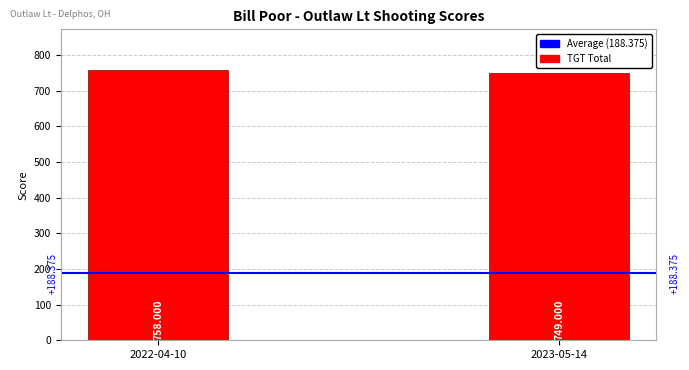

Are the bars grouped side by side (vs. stacked)?

No